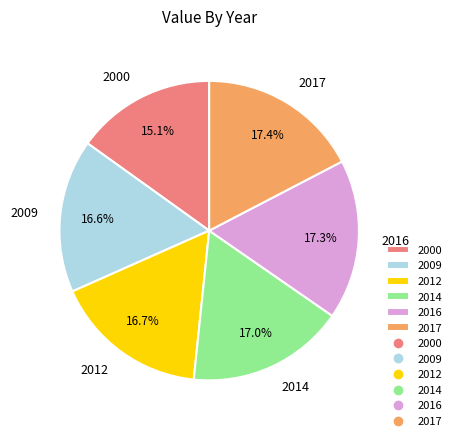

Does any single category account for the majority?

No